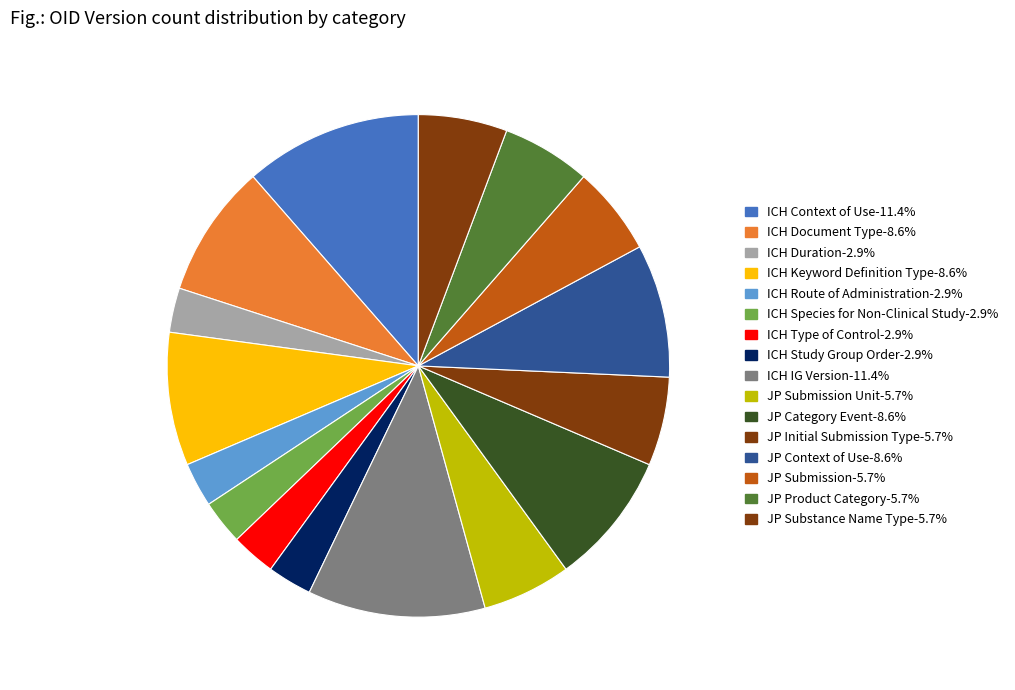

How many segments does this pie chart have?

16